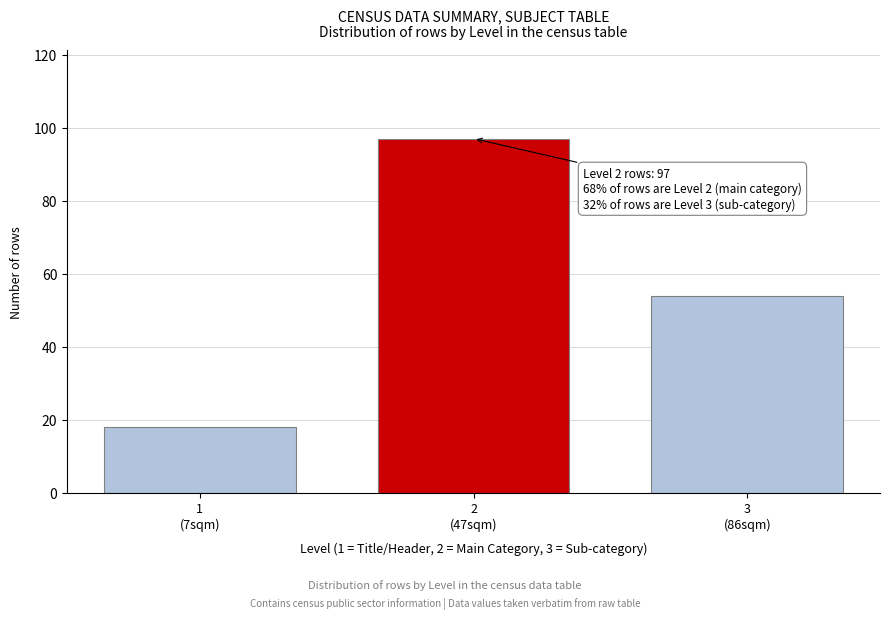

Reading right to left, extract all data points from this chart.

54	97	18